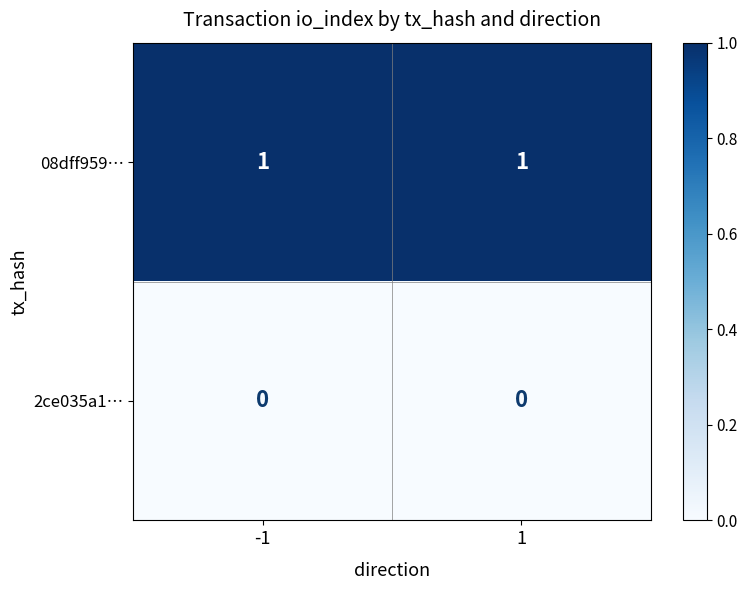

What is the spread (max minus min) of values at 1?

1